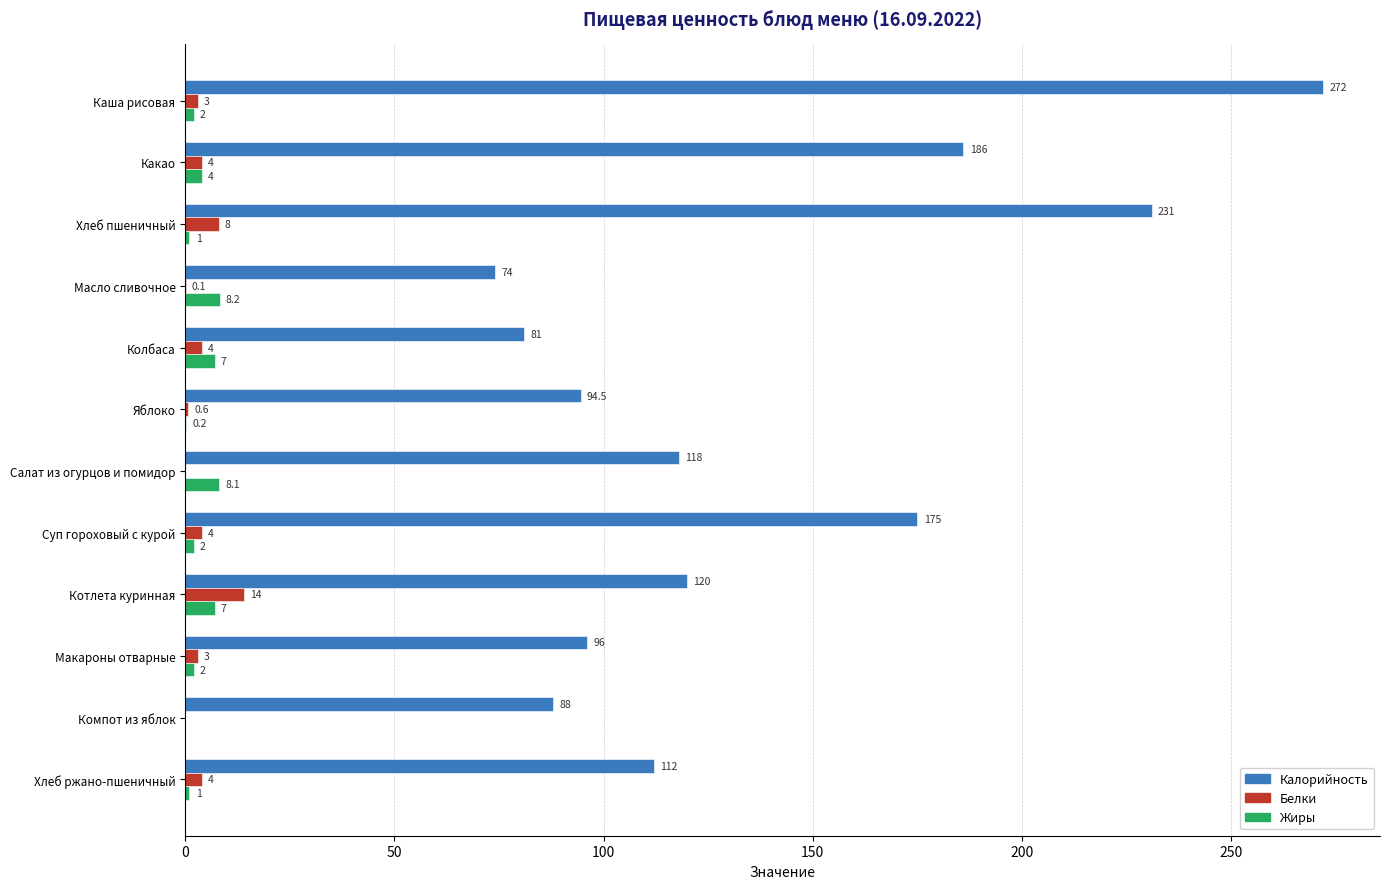

Between Котлета куринная and Хлеб ржано-пшеничный, which series saw the biggest shift?

Белки